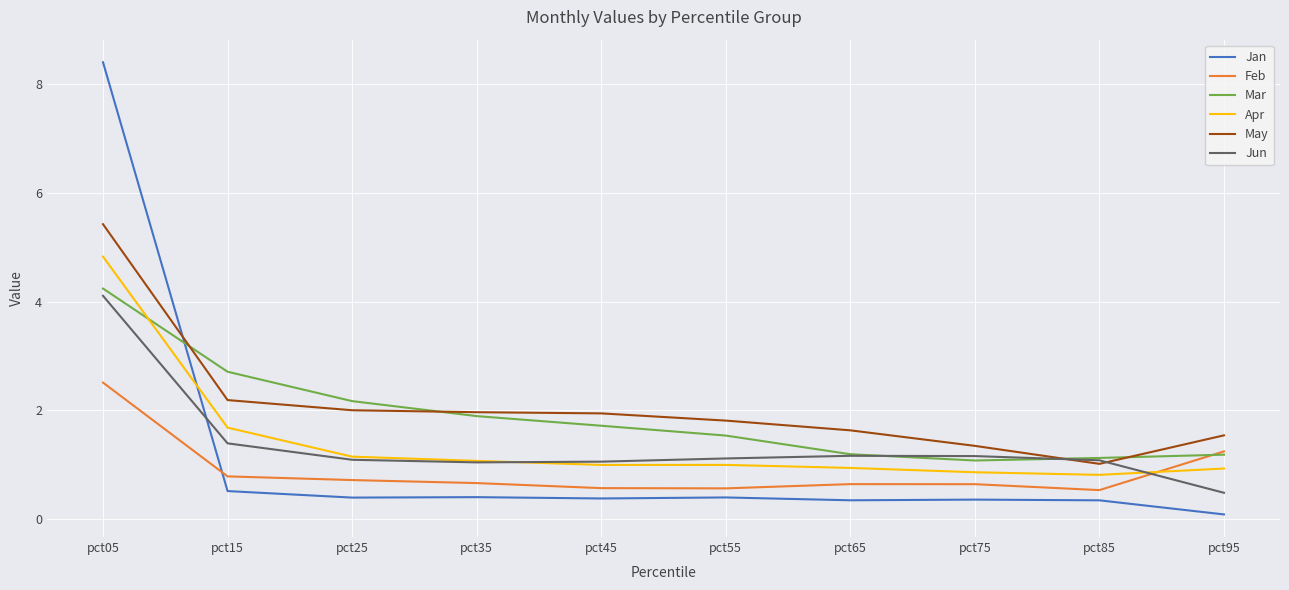

How many interior local valleys does the Apr series have?

2